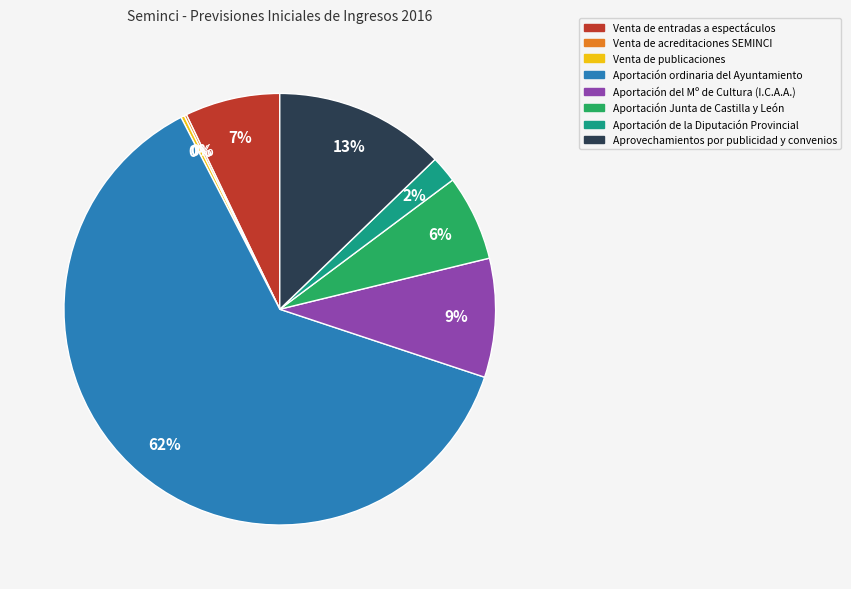

Which slice is the largest?

Aportación ordinaria del Ayuntamiento